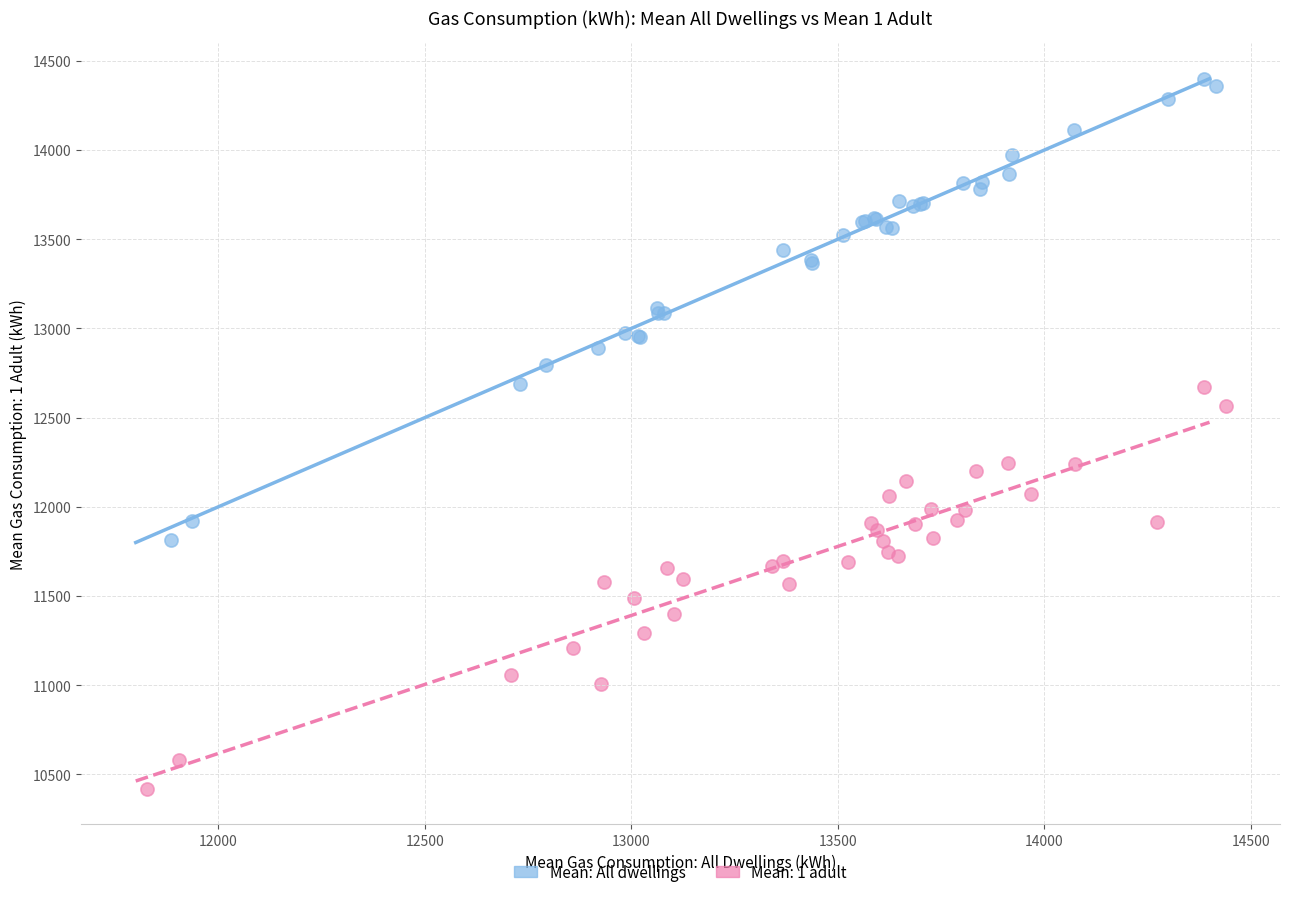

Which series has the widest spread of Y values?

Mean: All dwellings